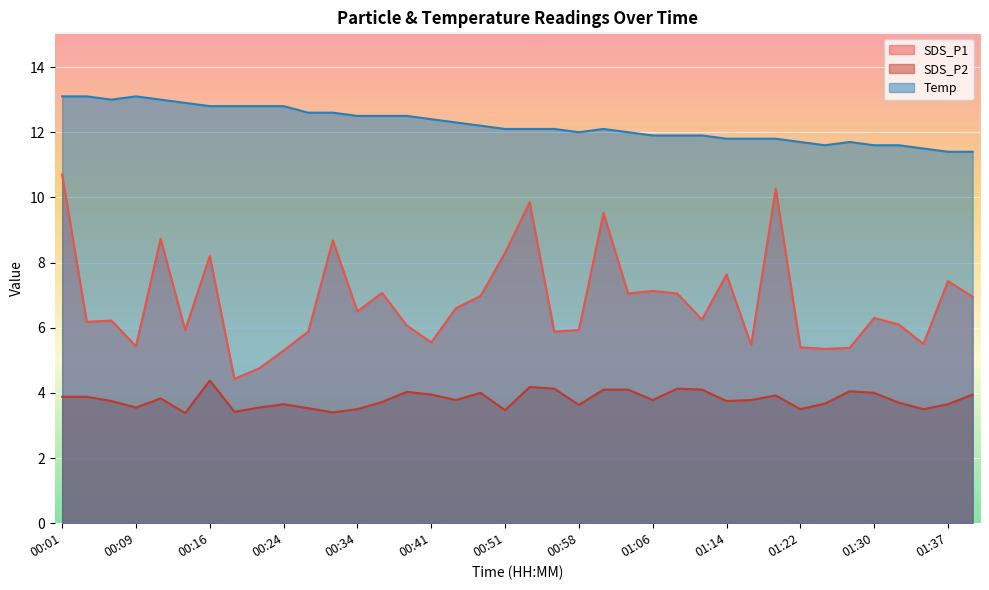

What is the value of the SDS_P1 point at the 9th from the left?

4.8